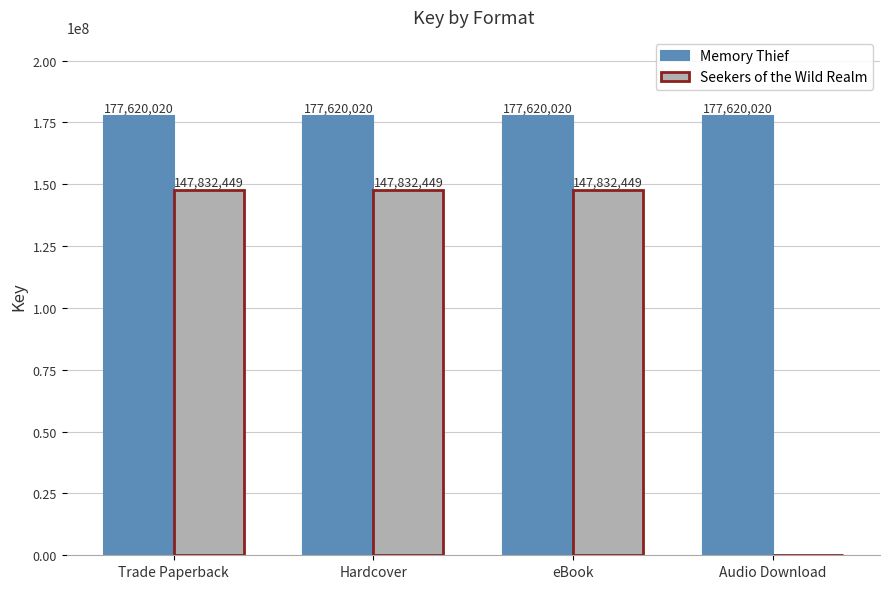

The value of Memory Thief at eBook is 177620020. True or false?

True